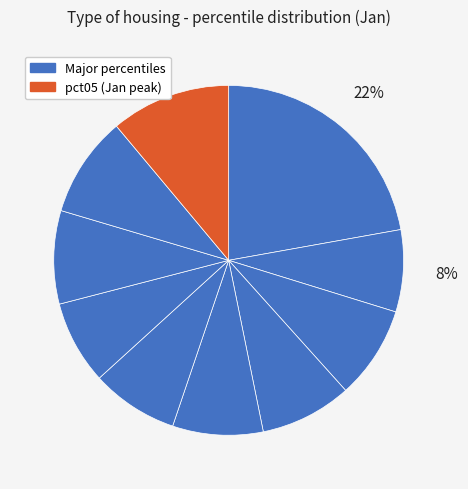

How many segments does this pie chart have?

10